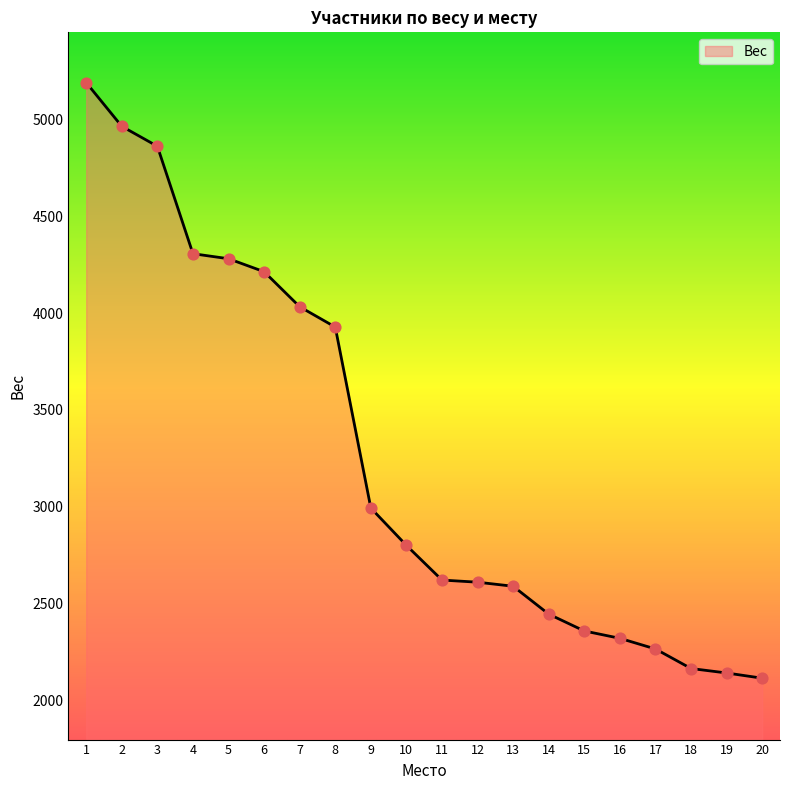

What is the change in value from 7 to 9?

-1040